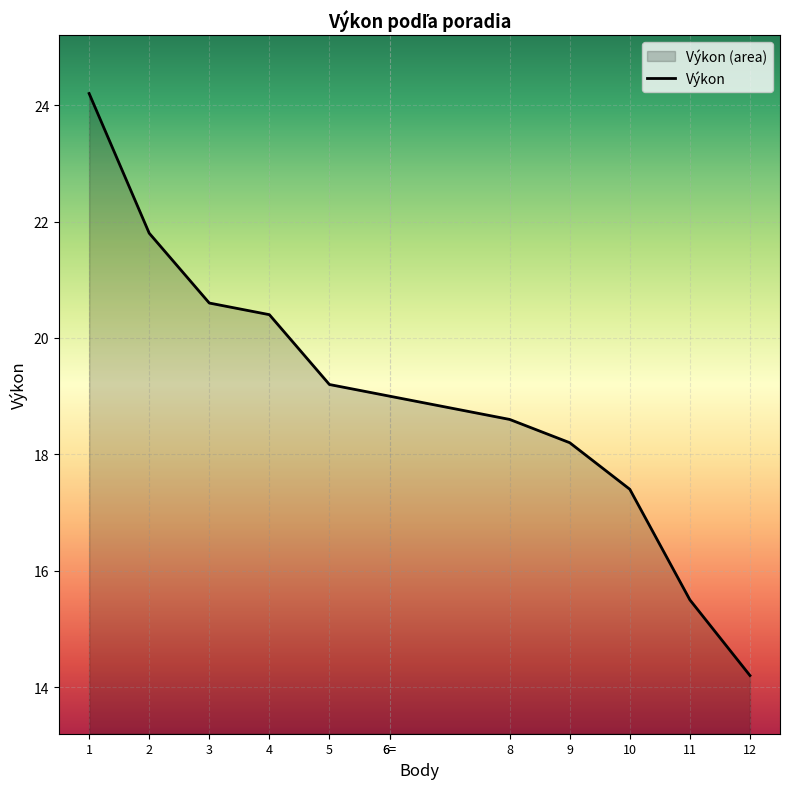

Where does the data first go above 19?

1